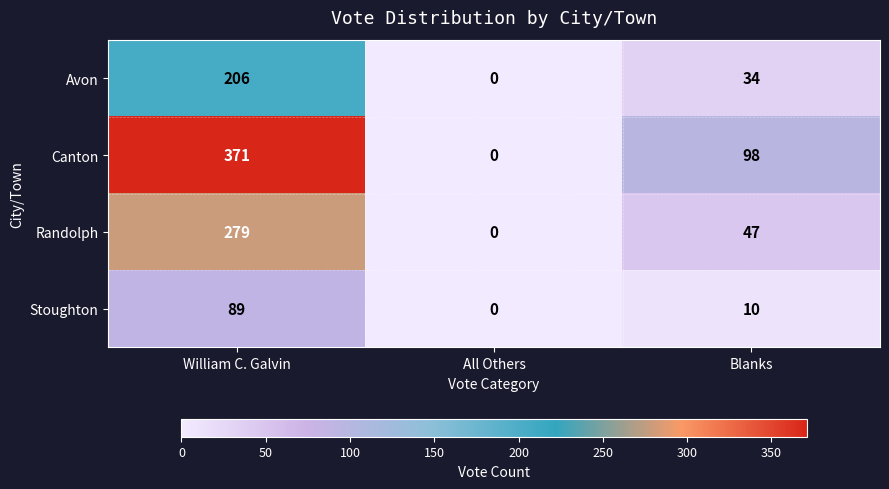

What is the spread (max minus min) of values at William C. Galvin?

282